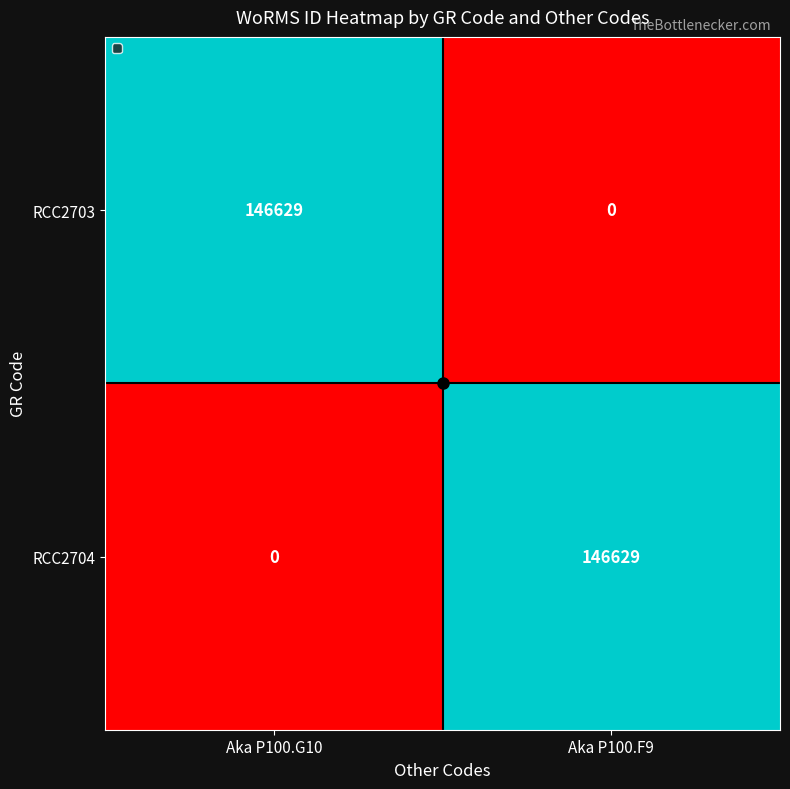

What is the sum of the RCC2703 values at Aka P100.G10 and Aka P100.F9?

146629